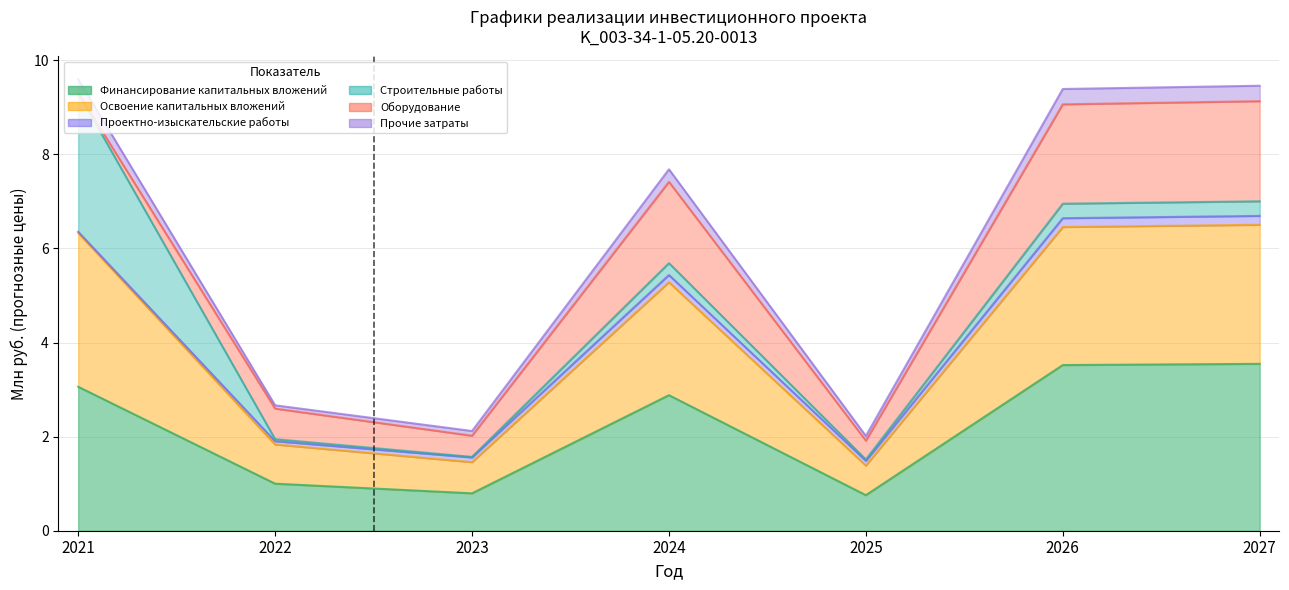

Is it true that Освоение капитальных вложений equals 4.7 at 2024?

False